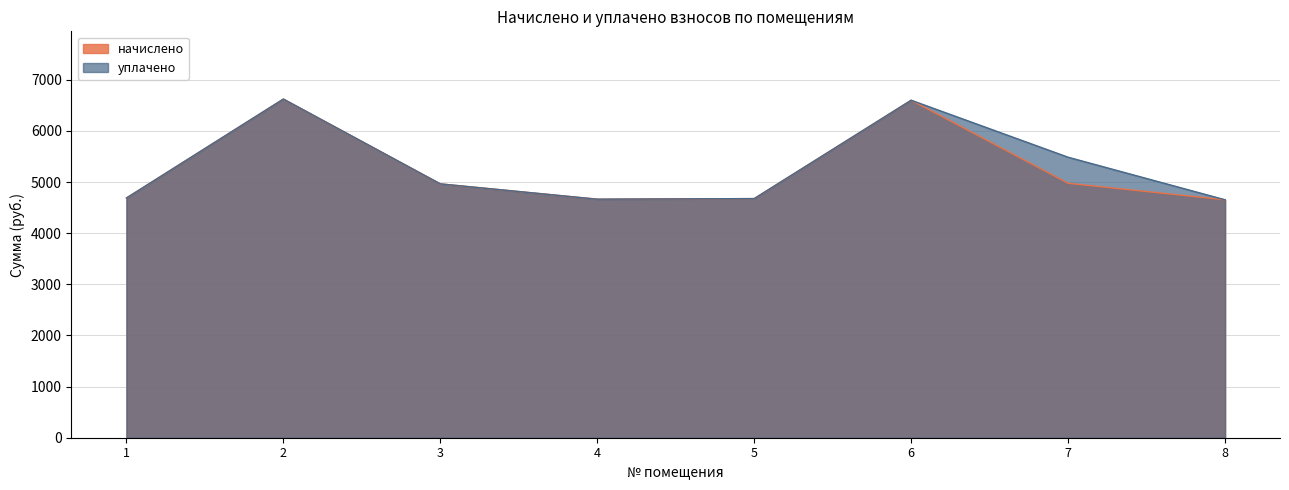

True or false: начислено and уплачено cross at least once.

False